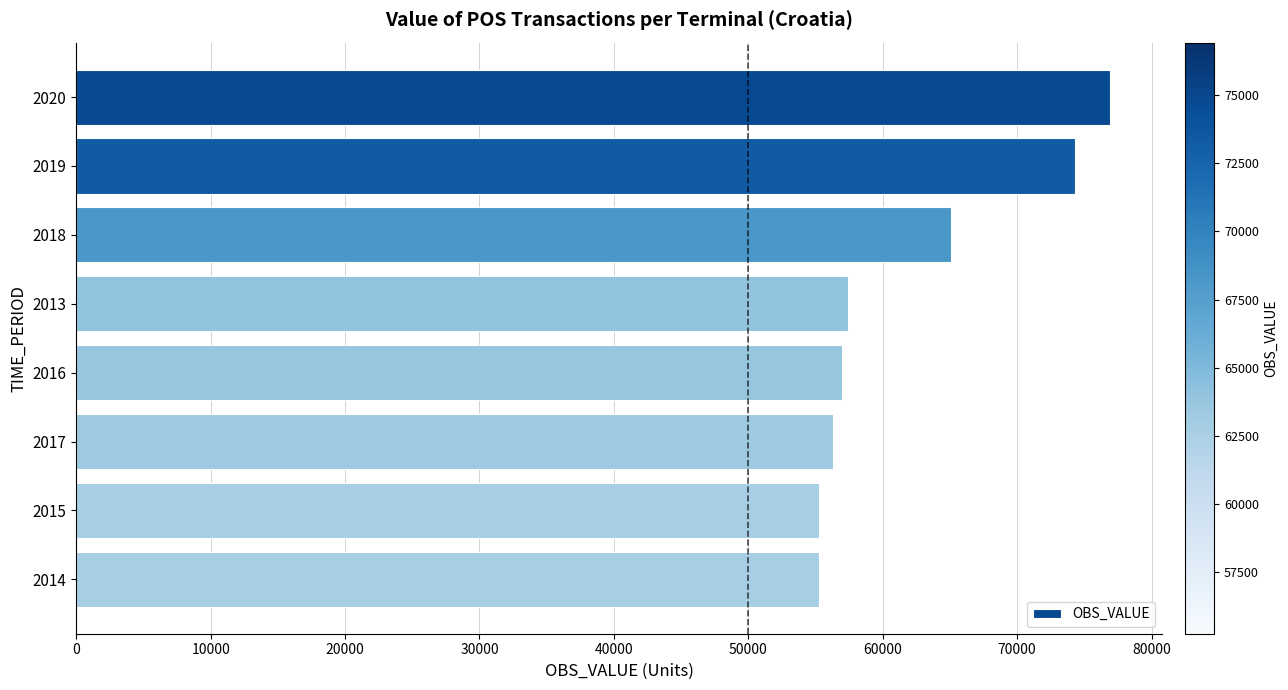

Are the bars grouped side by side (vs. stacked)?

No